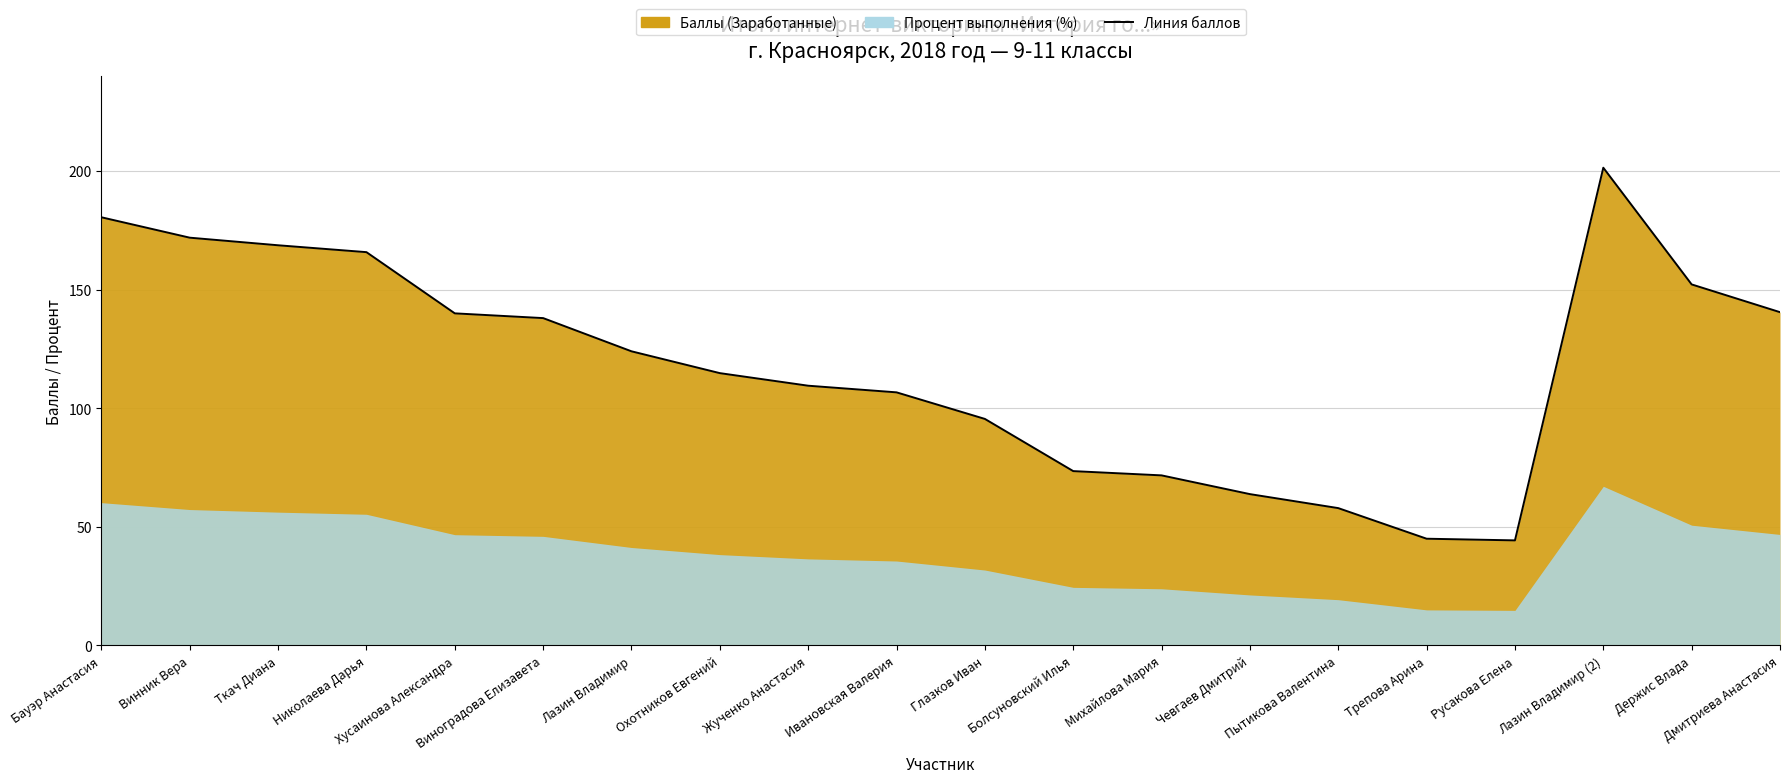

Is it true that the value at Жученко Анастасия is 55.1?

False